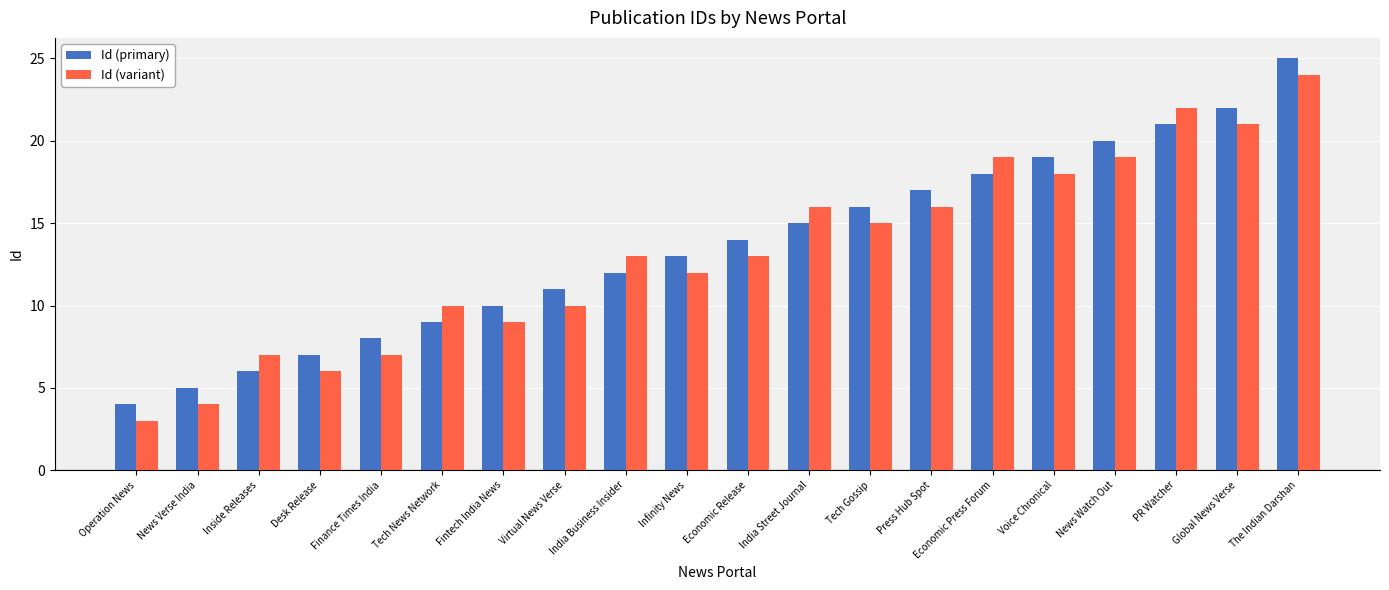

Reading left to right, what are all the values shown in this chart?

Id (primary): Operation News=4	News Verse India=5	Inside Releases=6	Desk Release=7	Finance Times India=8	Tech News Network=9	Fintech India News=10	Virtual News Verse=11	India Business Insider=12	Infinity News=13	Economic Release=14	India Street Journal=15	Tech Gossip=16	Press Hub Spot=17	Economic Press Forum=18	Voice Chronical=19	News Watch Out=20	PR Watcher=21	Global News Verse=22	The Indian Darshan=25
Id (variant): Operation News=3	News Verse India=4	Inside Releases=7	Desk Release=6	Finance Times India=7	Tech News Network=10	Fintech India News=9	Virtual News Verse=10	India Business Insider=13	Infinity News=12	Economic Release=13	India Street Journal=16	Tech Gossip=15	Press Hub Spot=16	Economic Press Forum=19	Voice Chronical=18	News Watch Out=19	PR Watcher=22	Global News Verse=21	The Indian Darshan=24